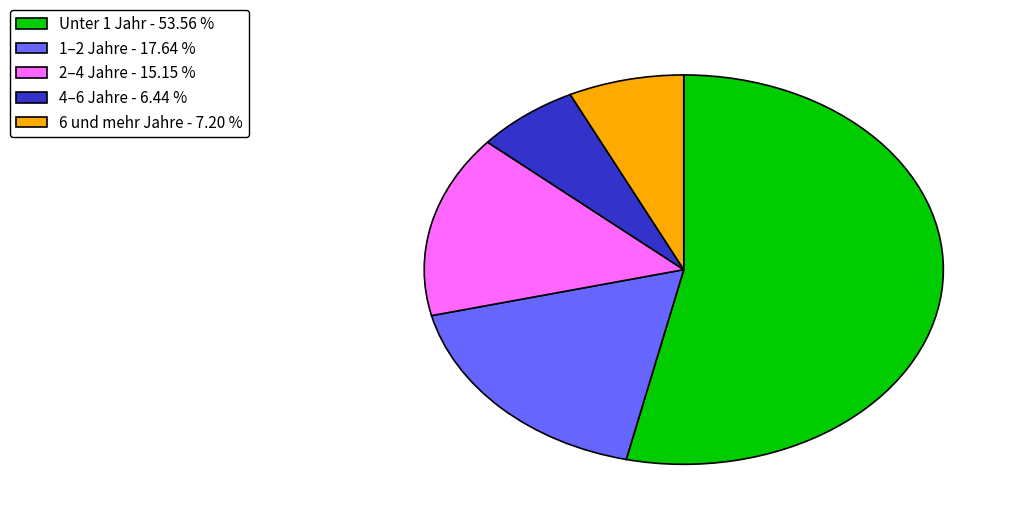

Is the sum of 4–6 Jahre - 6.44 % and 6 und mehr Jahre - 7.20 % greater than half?

No